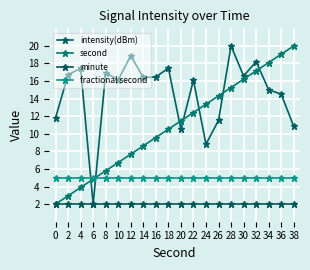

How many data points in second are above 11?

10